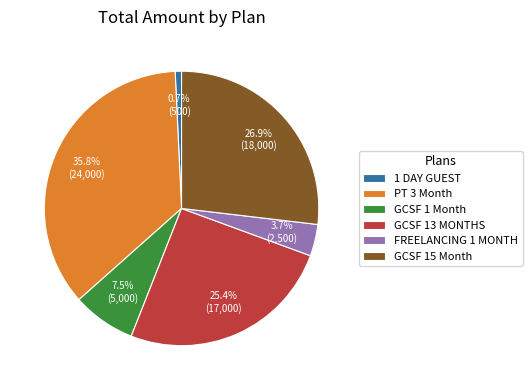

Combined, what portion of the pie is 1 DAY GUEST and GCSF 1 Month?

8.2%